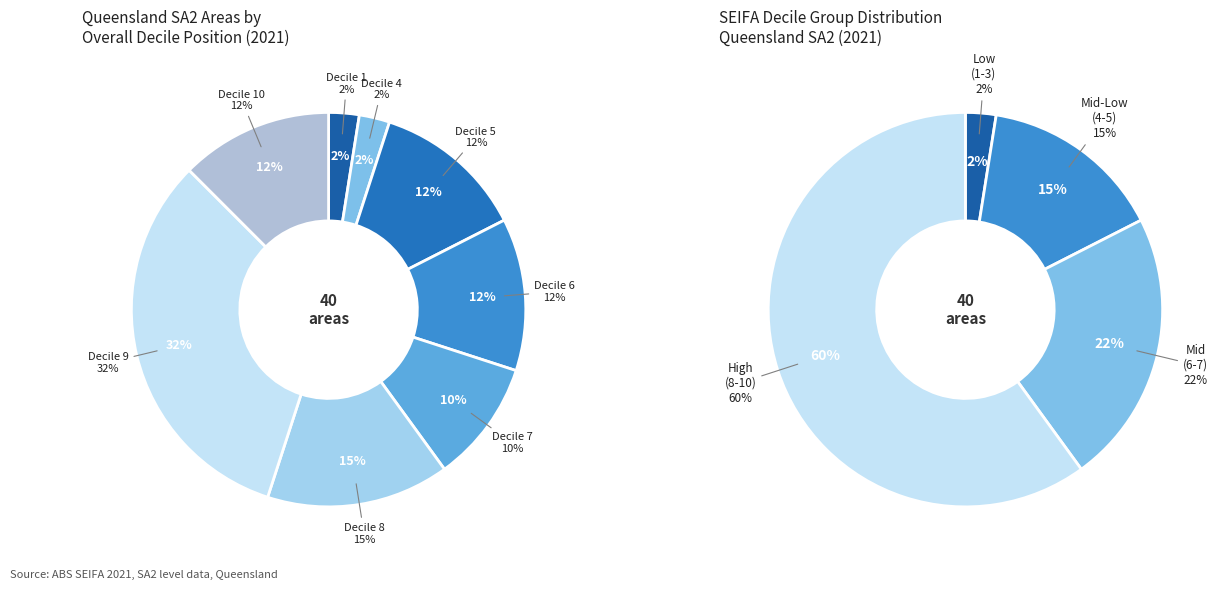

What is the smallest slice in the pie chart?

Decile 1